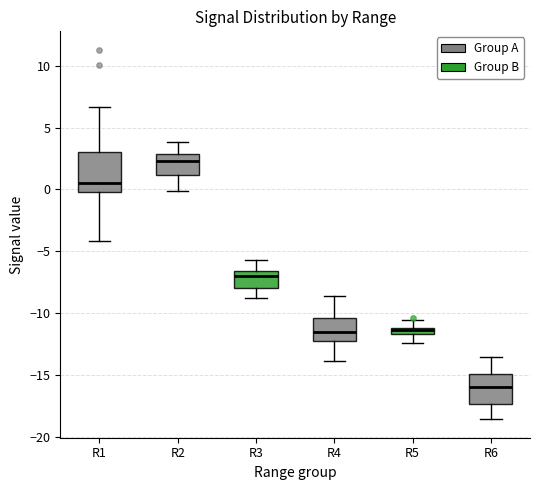

Which box has the highest median line?

R2